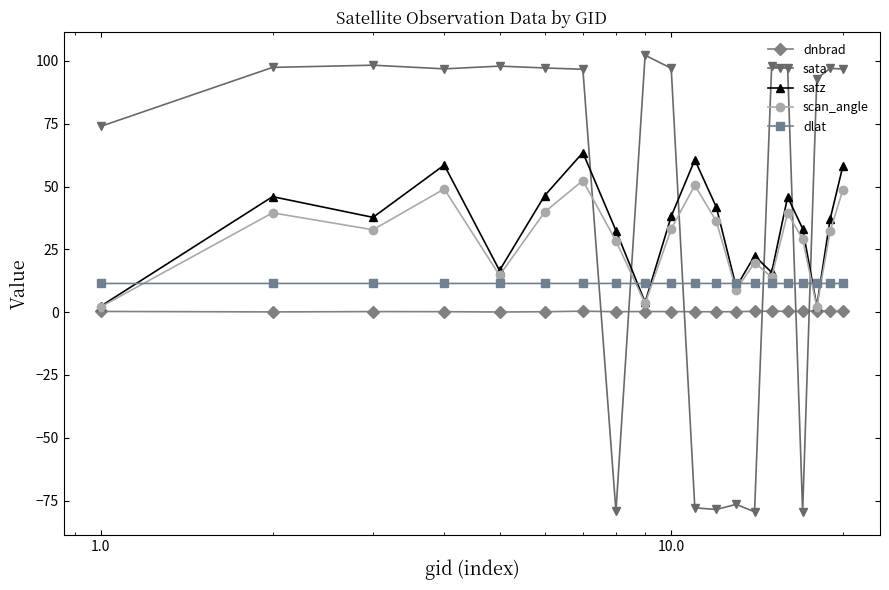

Count the number of categories in the chart.

20